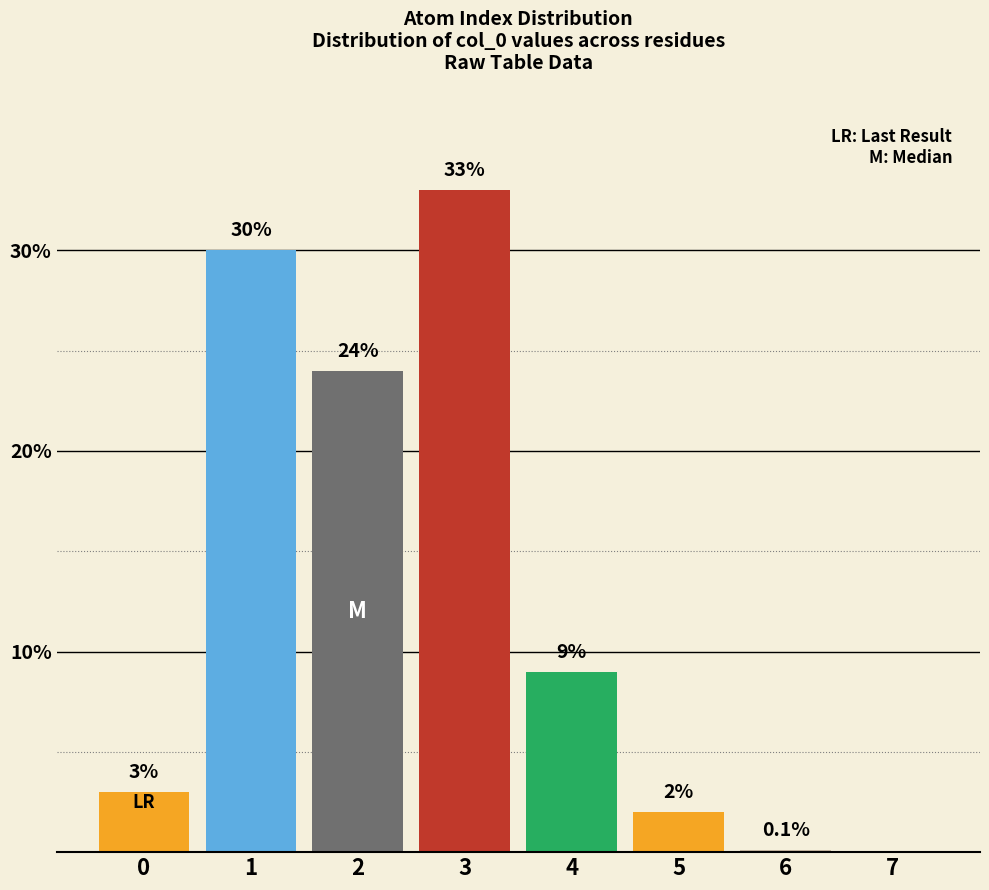

Reading left to right, what are all the values shown in this chart?

0=3.0	1=30.0	2=24.0	3=33.0	4=9.0	5=2.0	6=0.1	7=0.0